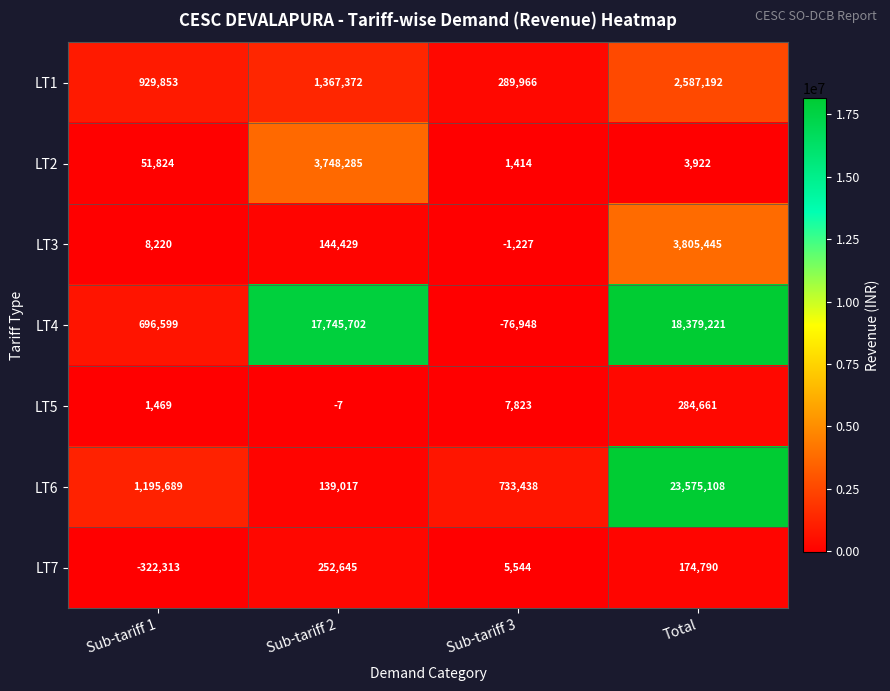

Which series changed the most between Sub-tariff 1 and Sub-tariff 2?

LT4